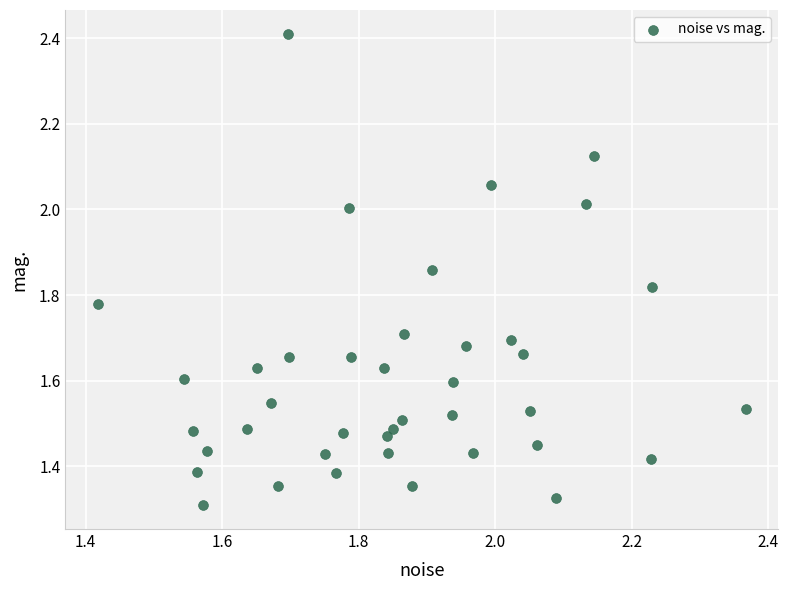

What is the range of X values (max minus min)?

0.9